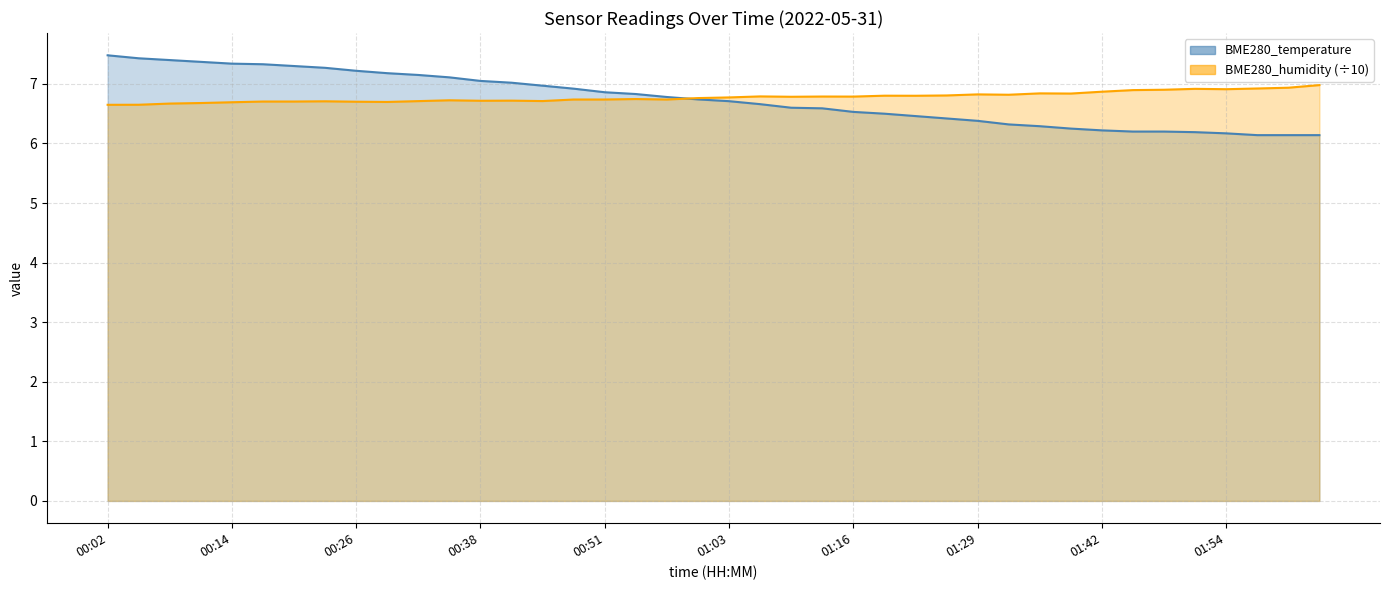

At how many categories does at least one series exceed 7?

14